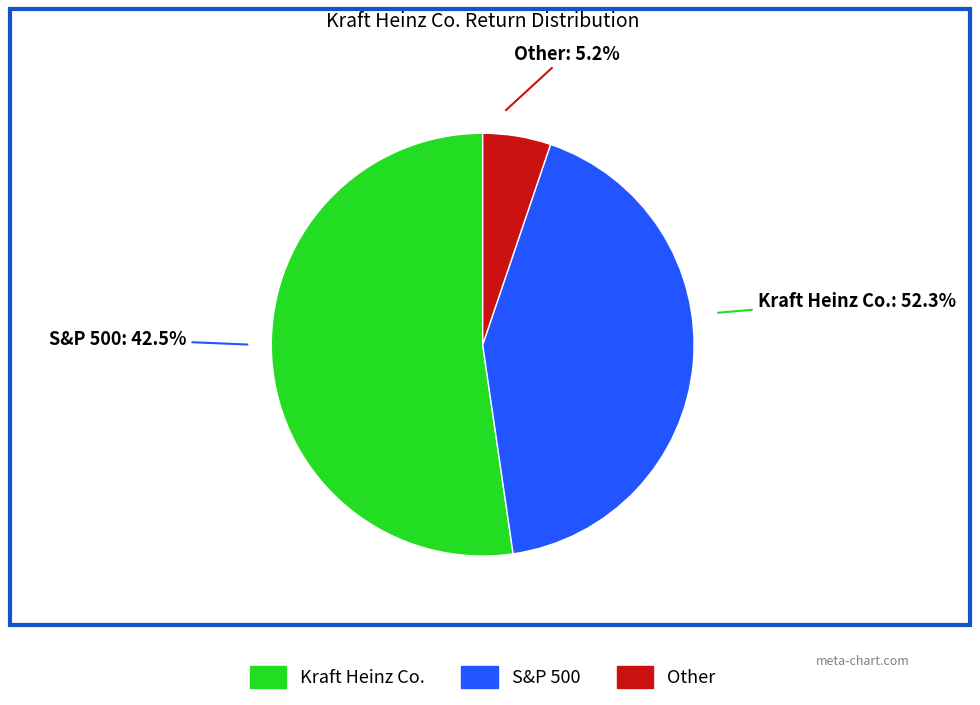

Is Other the majority of the pie?

No